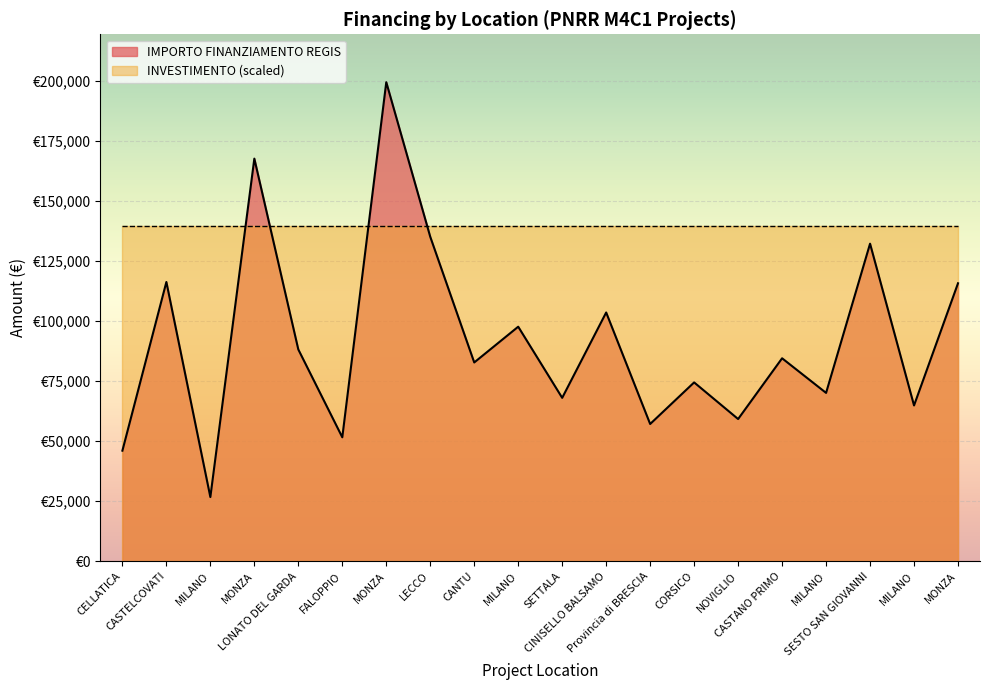

Rank the categories by value from highest to lowest.

MONZA, MONZA, LECCO, SESTO SAN GIOVANNI, CASTELCOVATI, MONZA, CINISELLO BALSAMO, MILANO, LONATO DEL GARDA, CASTANO PRIMO, CANTU, CORSICO, MILANO, SETTALA, MILANO, NOVIGLIO, Provincia di BRESCIA, FALOPPIO, CELLATICA, MILANO